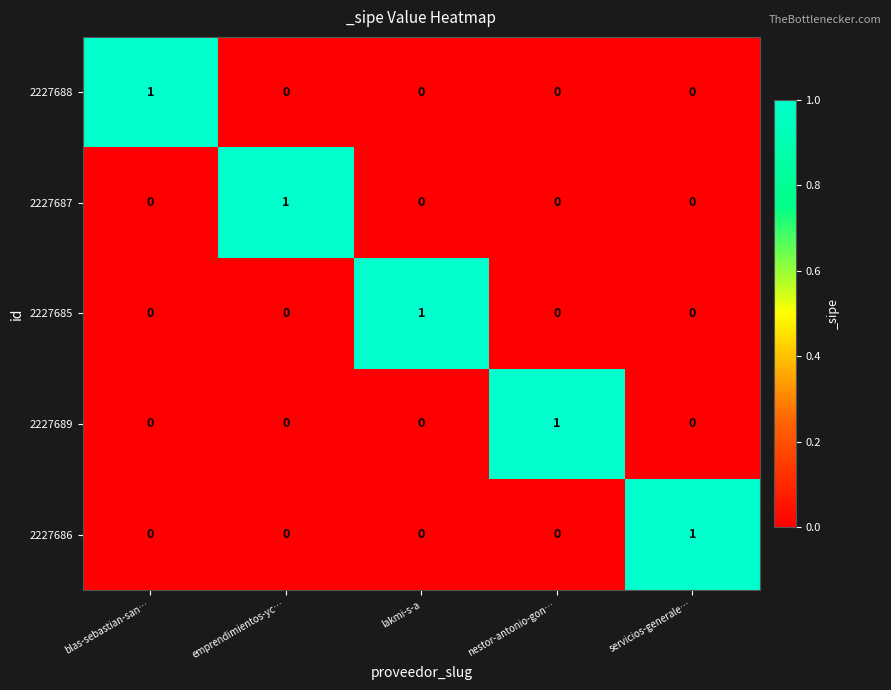

At how many categories does at least one series exceed 0?

5